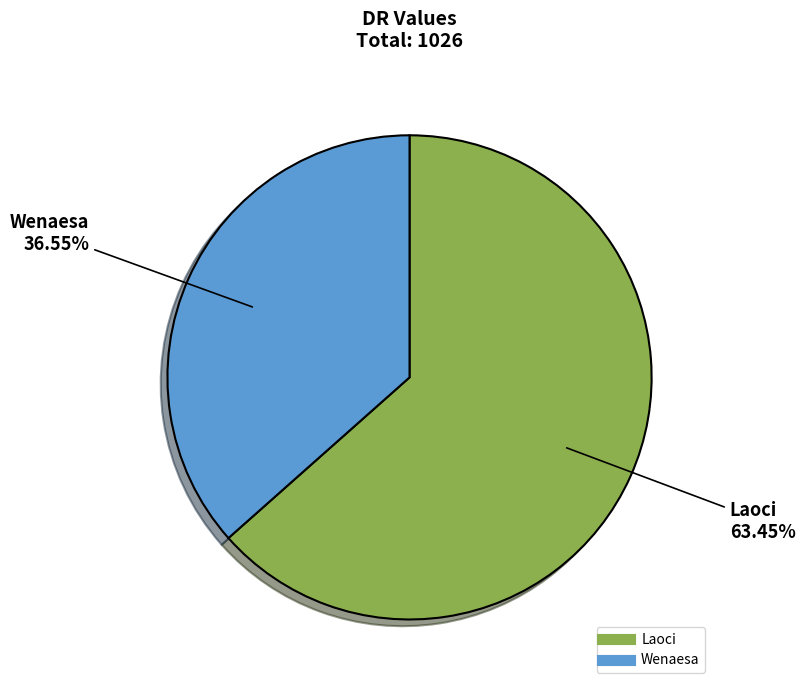

To the nearest percent, what portion does Laoci represent?

63%